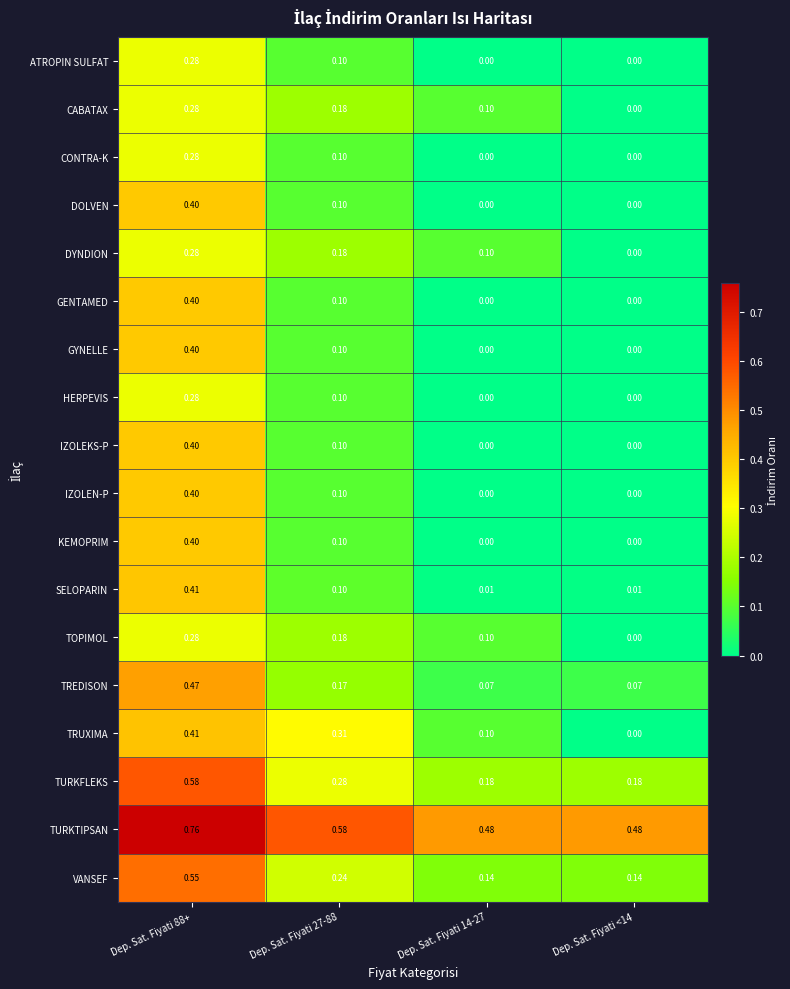

What is the total value across all series at Dep. Sat. Fiyati 88+?

7.3